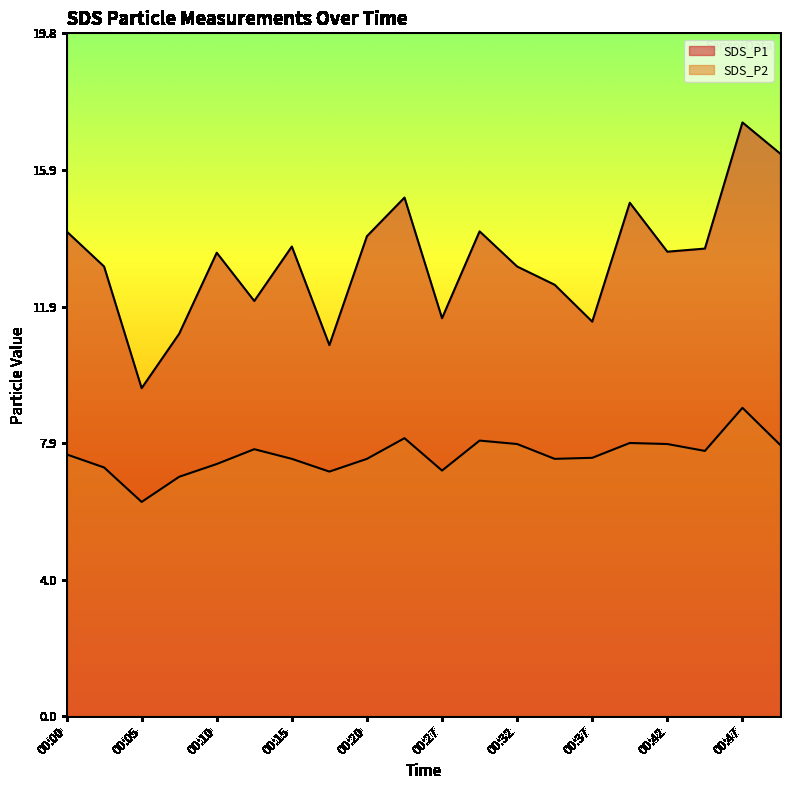

True or false: SDS_P2 and SDS_P1 cross at least once.

False